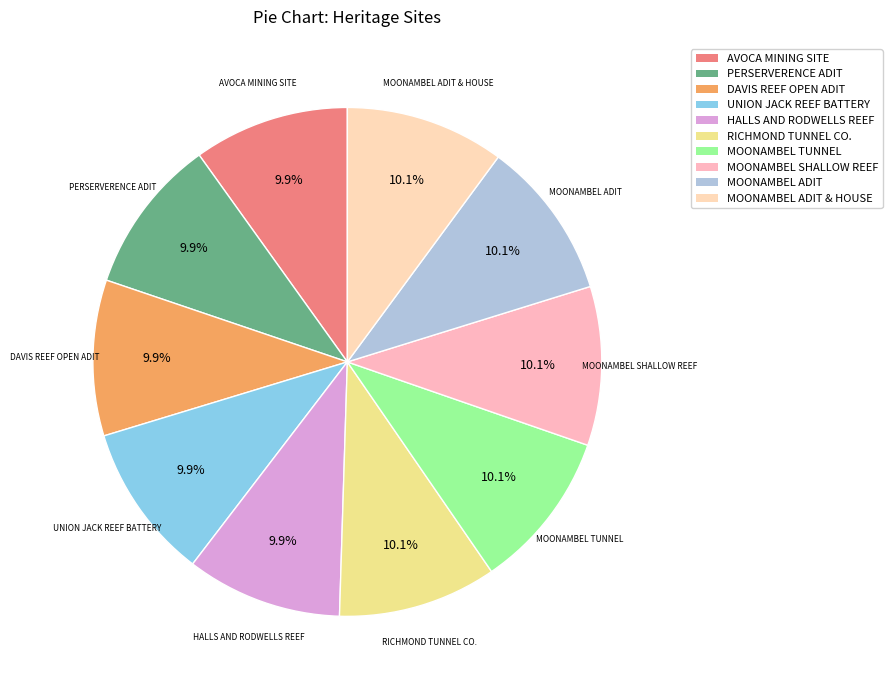

What percentage do PERSERVERENCE ADIT and MOONAMBEL ADIT together represent?

20.0%